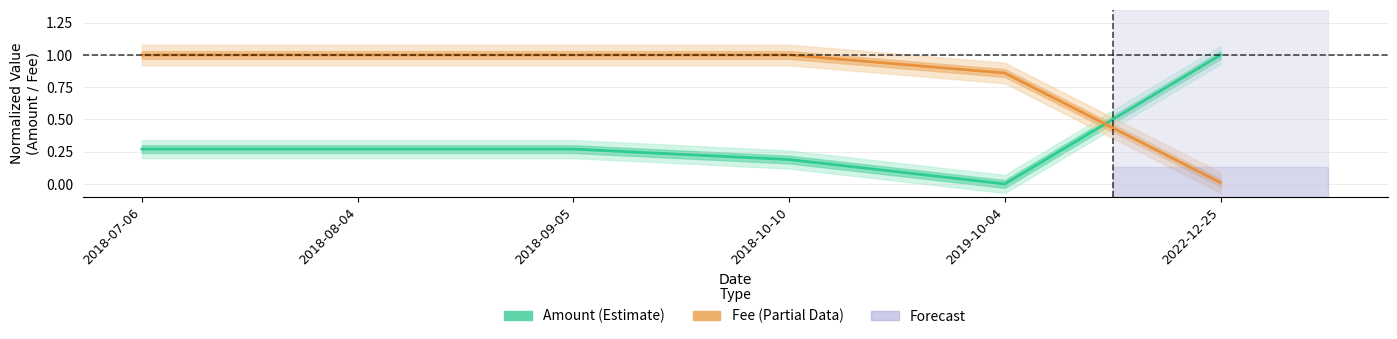

Which label corresponds to the smallest value in the chart?

2019-10-04